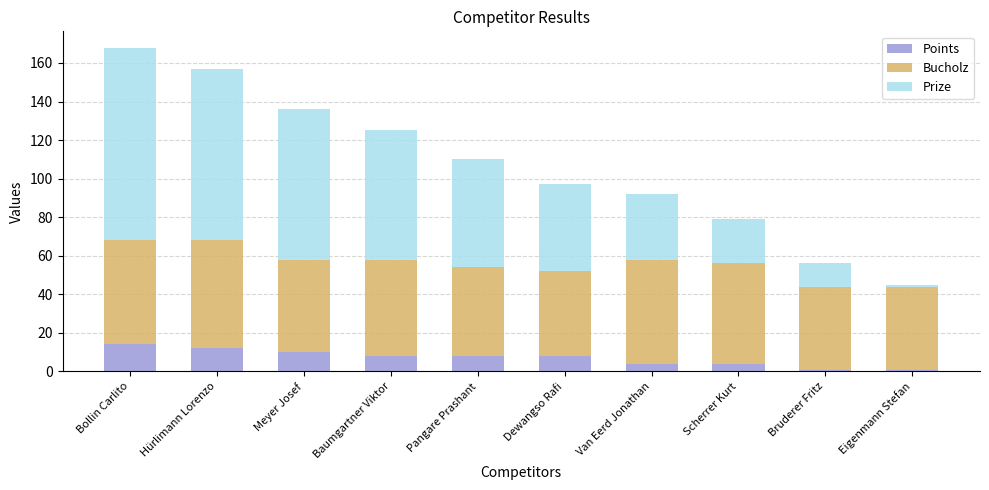

Does the chart contain any negative values?

No